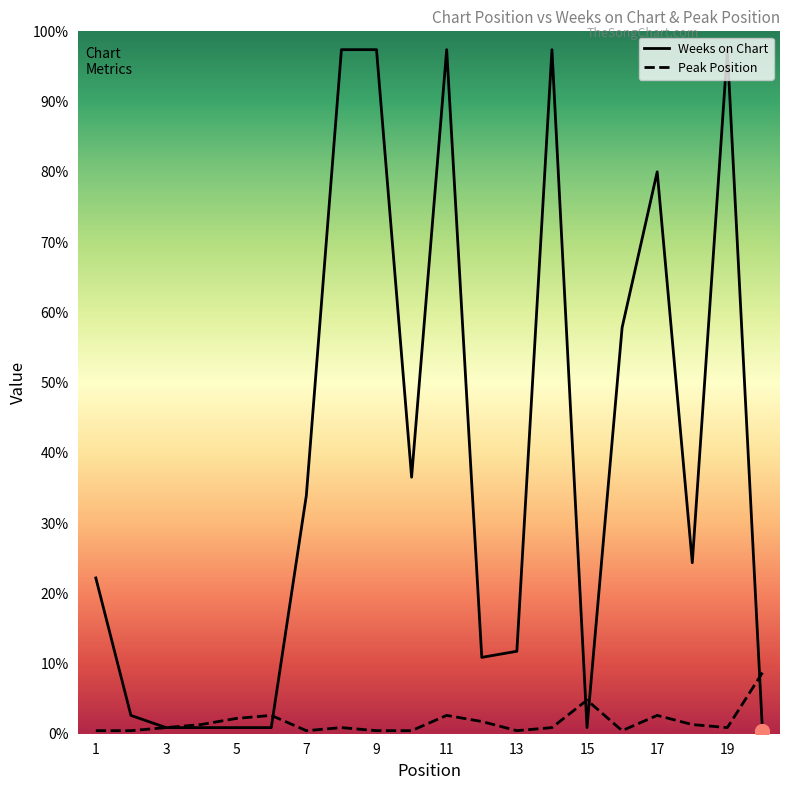

Which series has the largest range (max minus min)?

Weeks on Chart